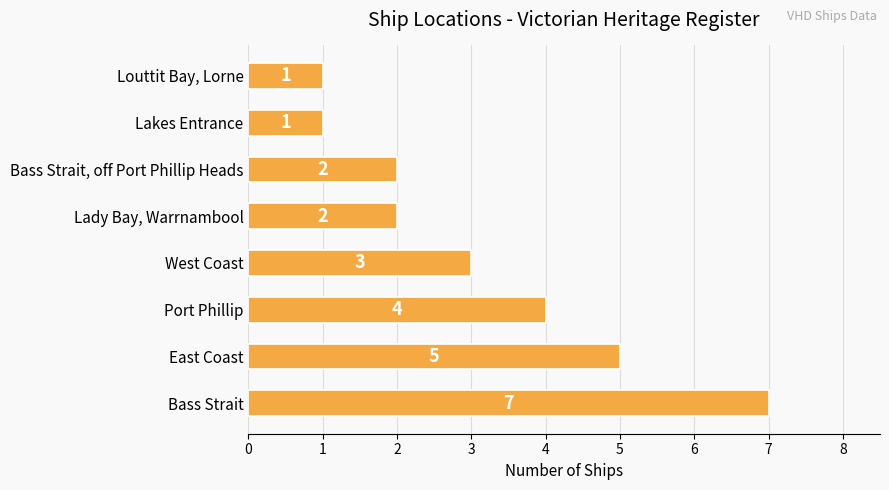

How many bars are there in total?

8